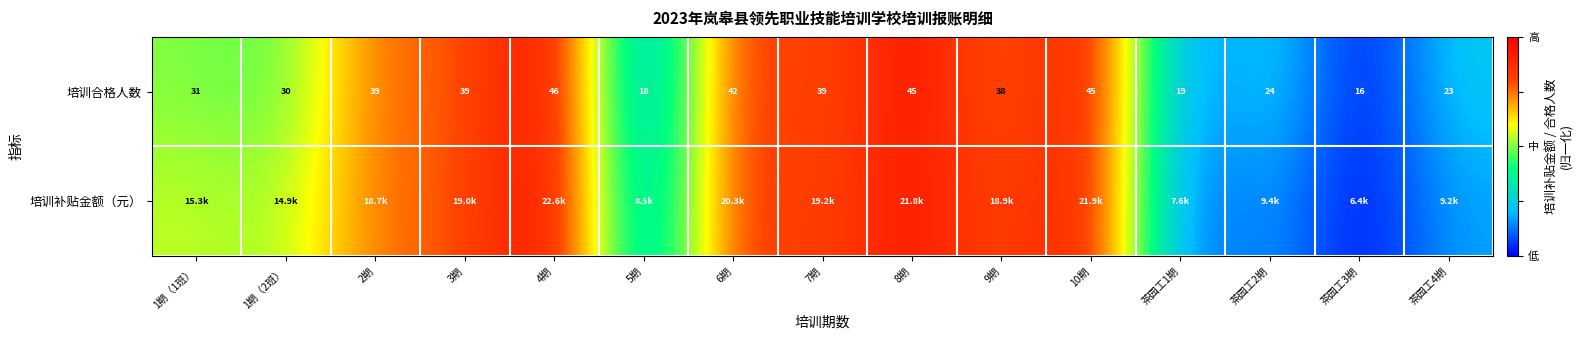

How many series are shown in this chart?

2